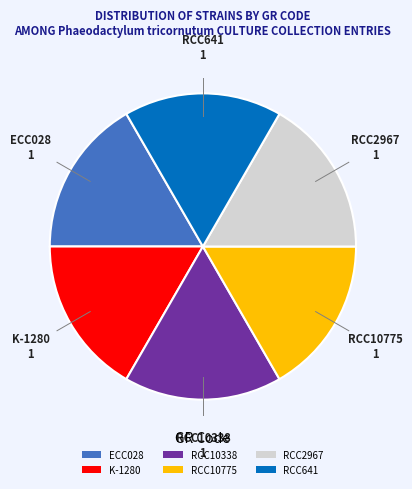

True or false: ECC028 accounts for 29% of the total.

False